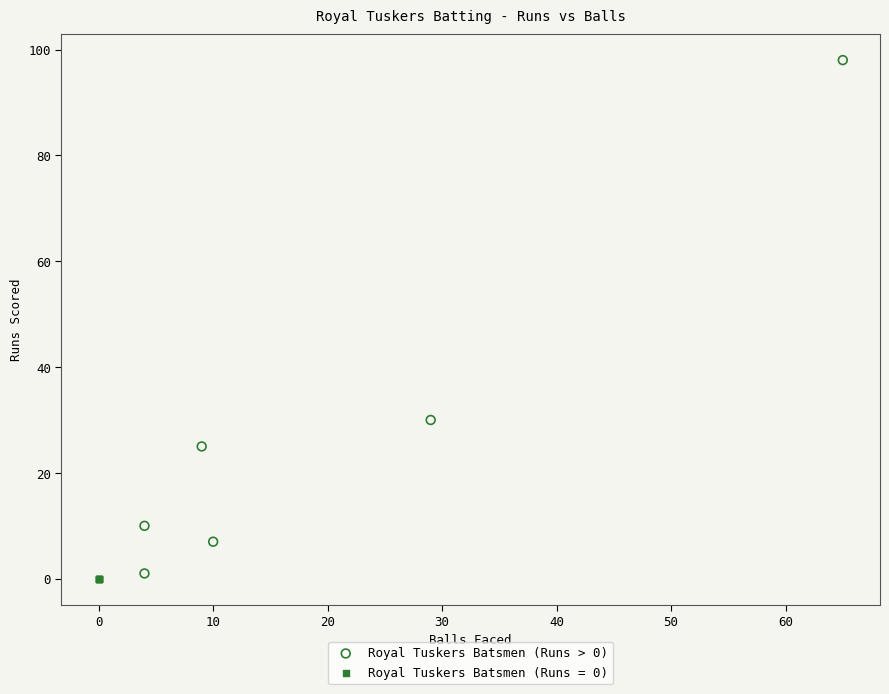

Which series contains the highest Y value?

Royal Tuskers Batsmen (Runs > 0)